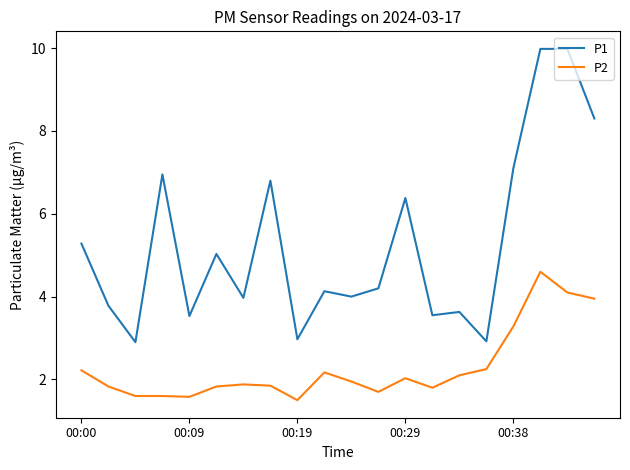

Rank the series by their average value, from lowest to highest.

P2, P1